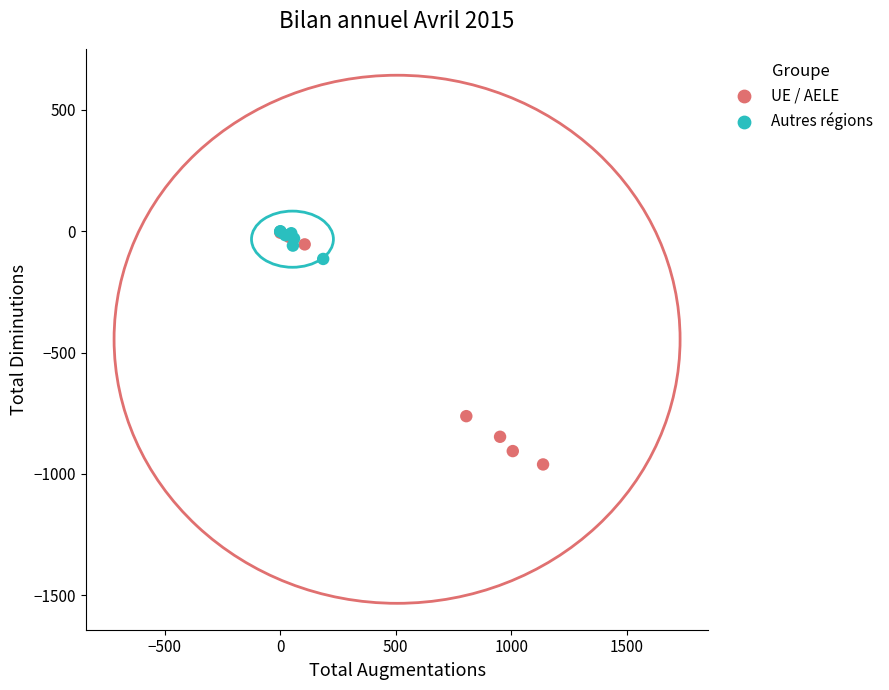

Which series reaches the minimum Y coordinate?

UE / AELE